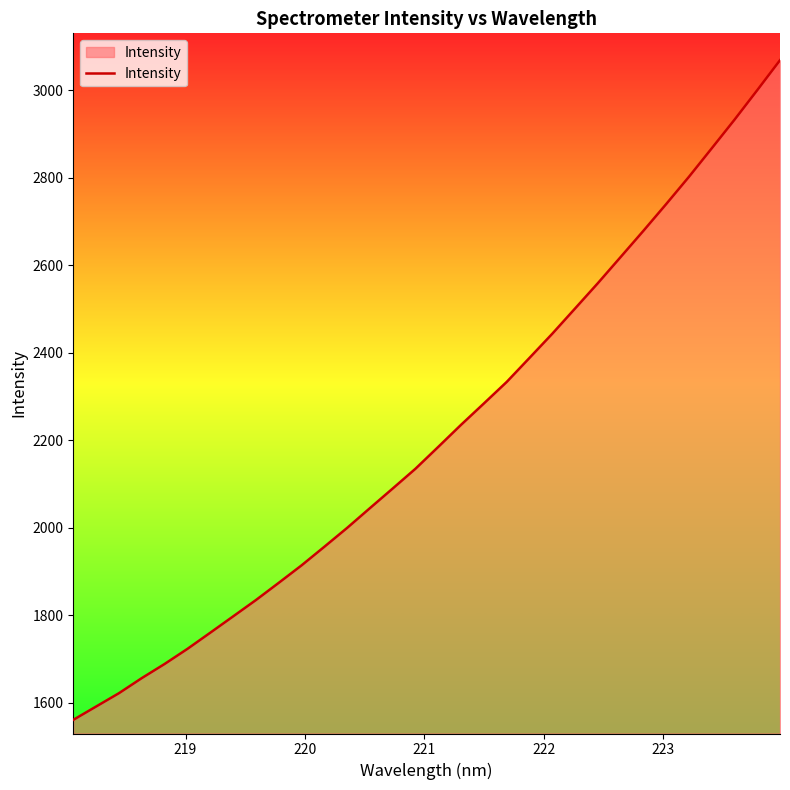

True or false: there are more than 0 points higher than both neighbors.

False